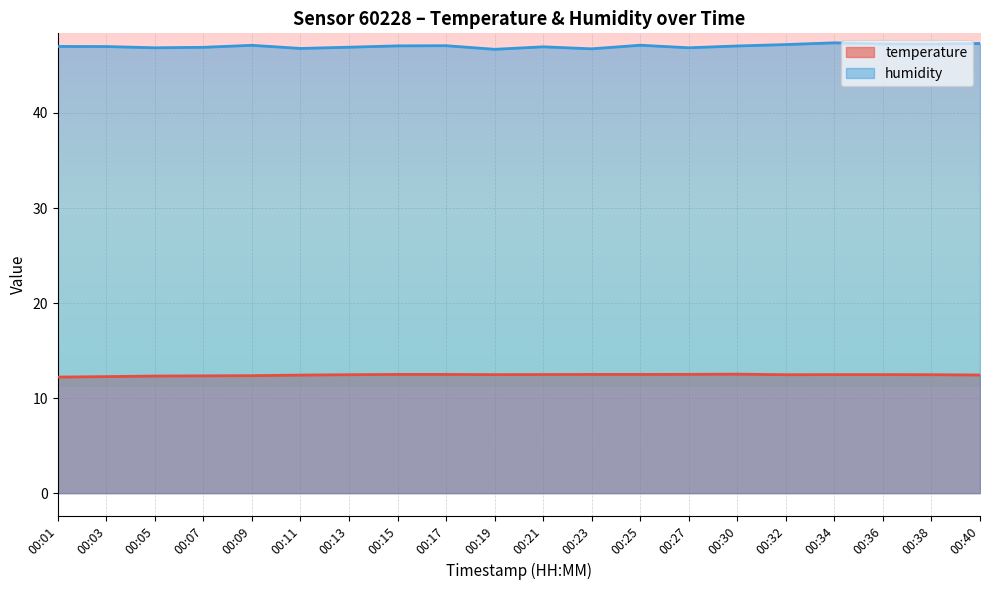

What is the minimum value for humidity?

46.7